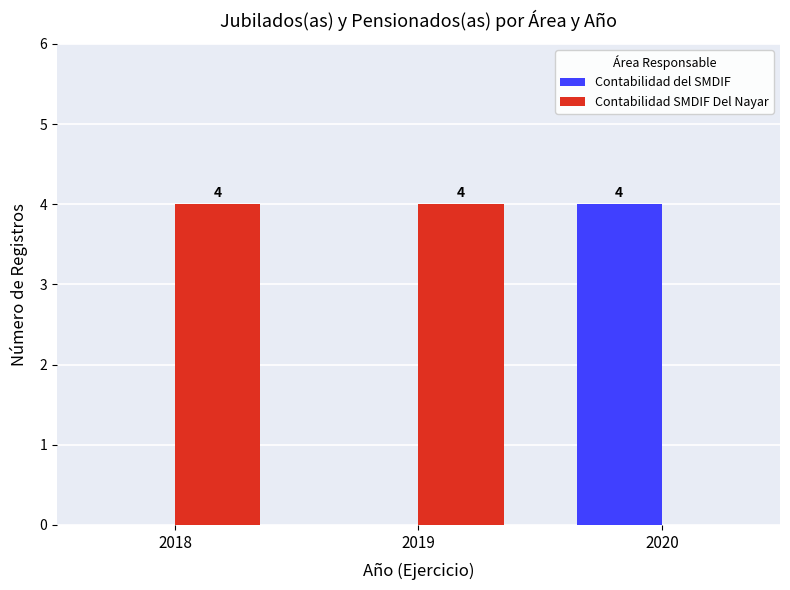

Which series has the largest total across all categories?

Contabilidad SMDIF Del Nayar